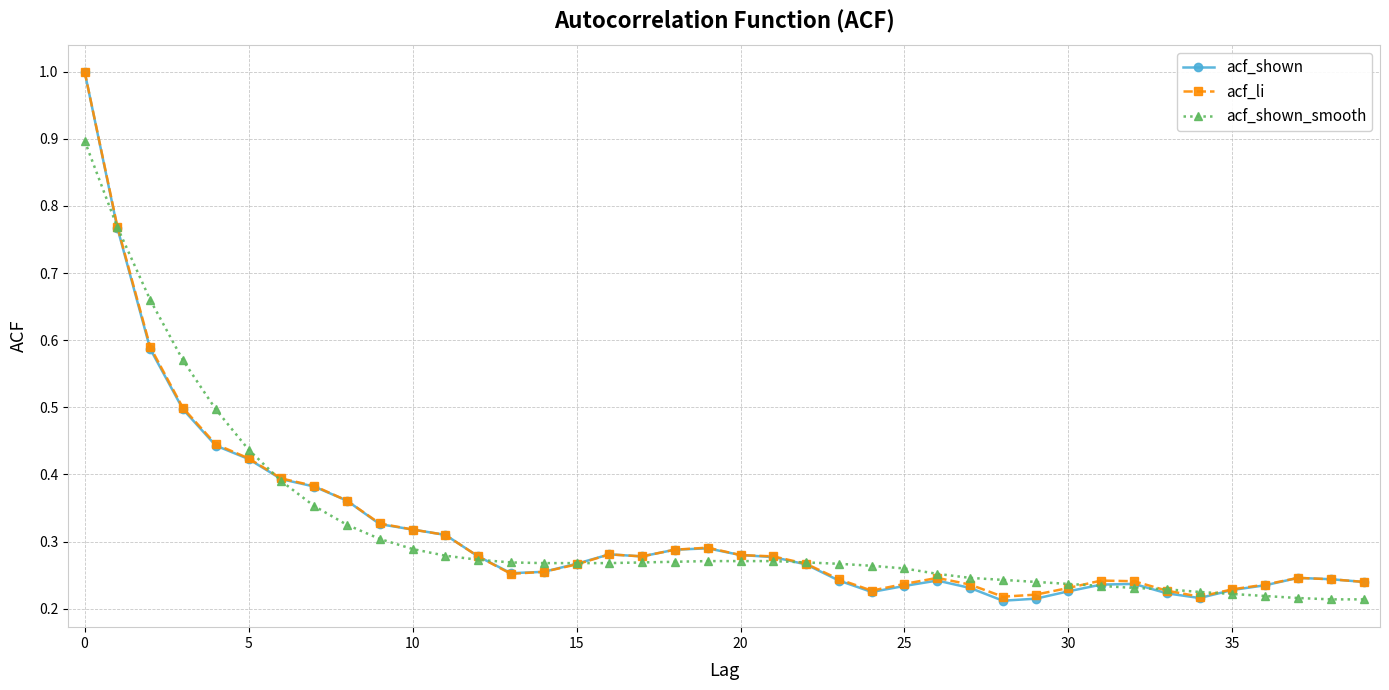

At how many categories does at least one series exceed 0?

40